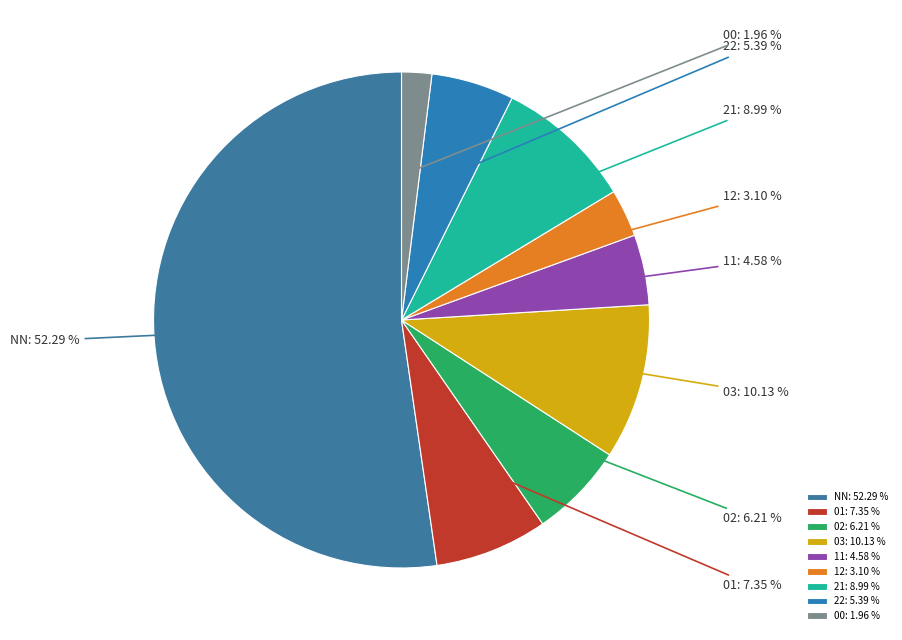

To the nearest percent, what percentage of the pie is 00?

2%